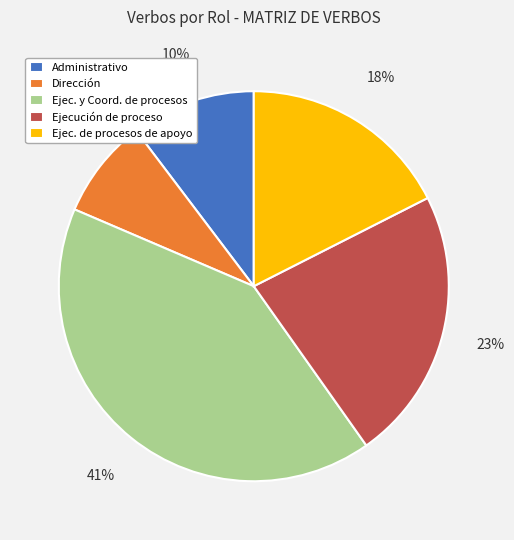

Do Ejecución de proceso and Dirección together represent more than half of the pie?

No